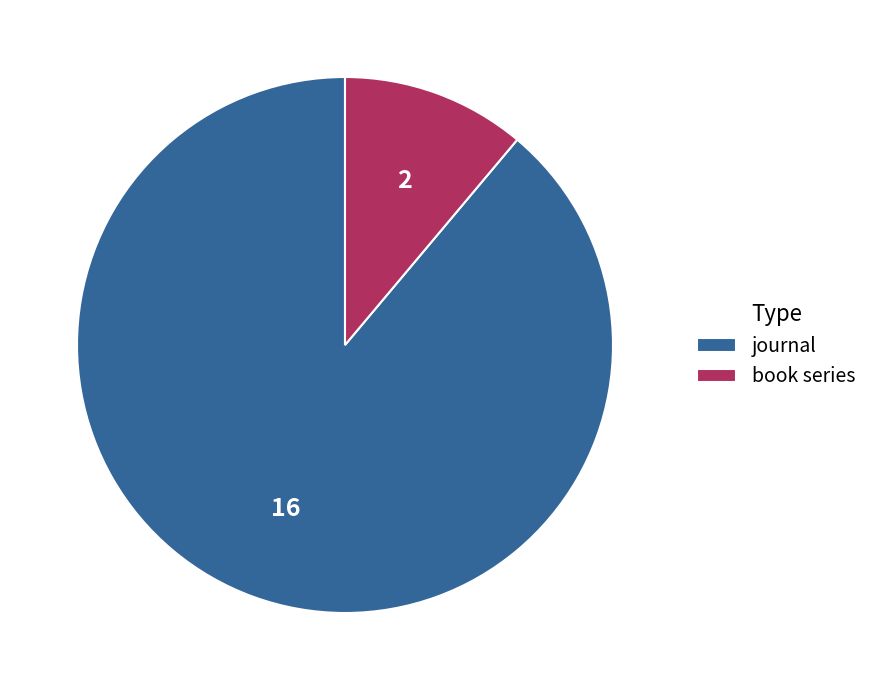

Is the sum of journal and book series greater than half?

Yes